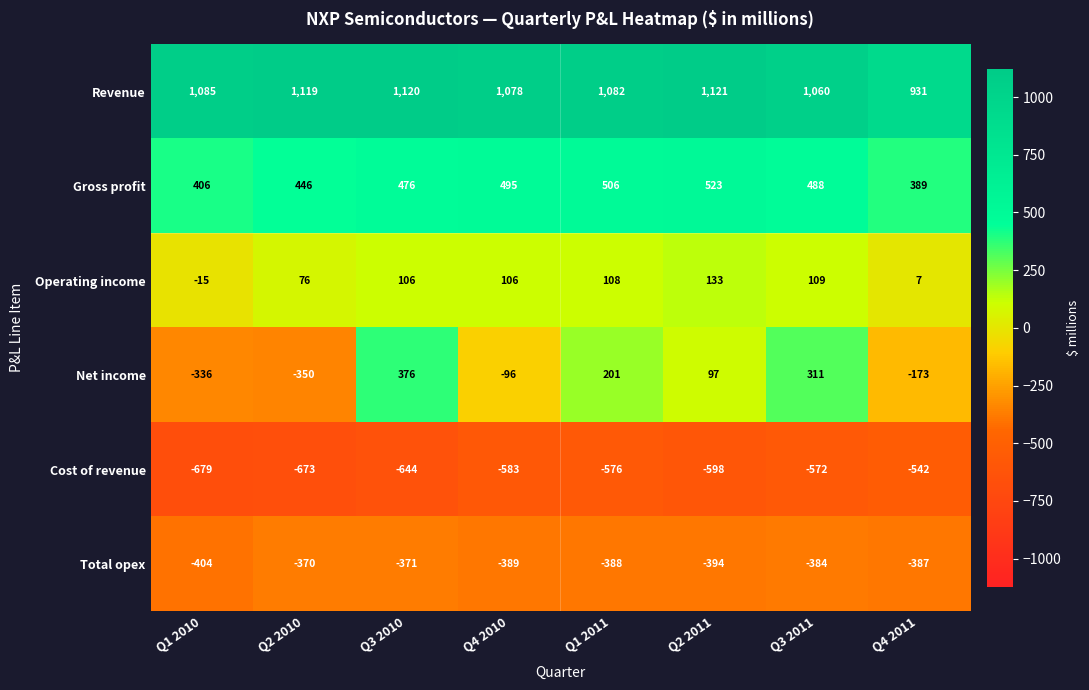

What is the approximate value of Revenue at Q1 2011?

1082